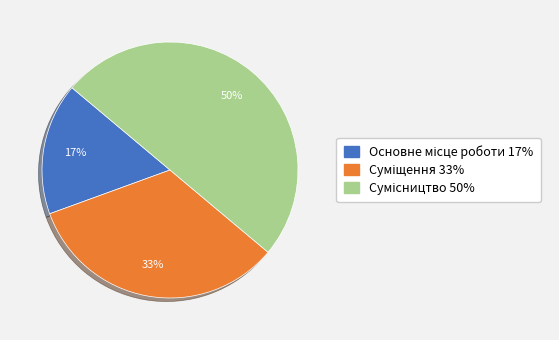

How many slices are in this pie chart?

3